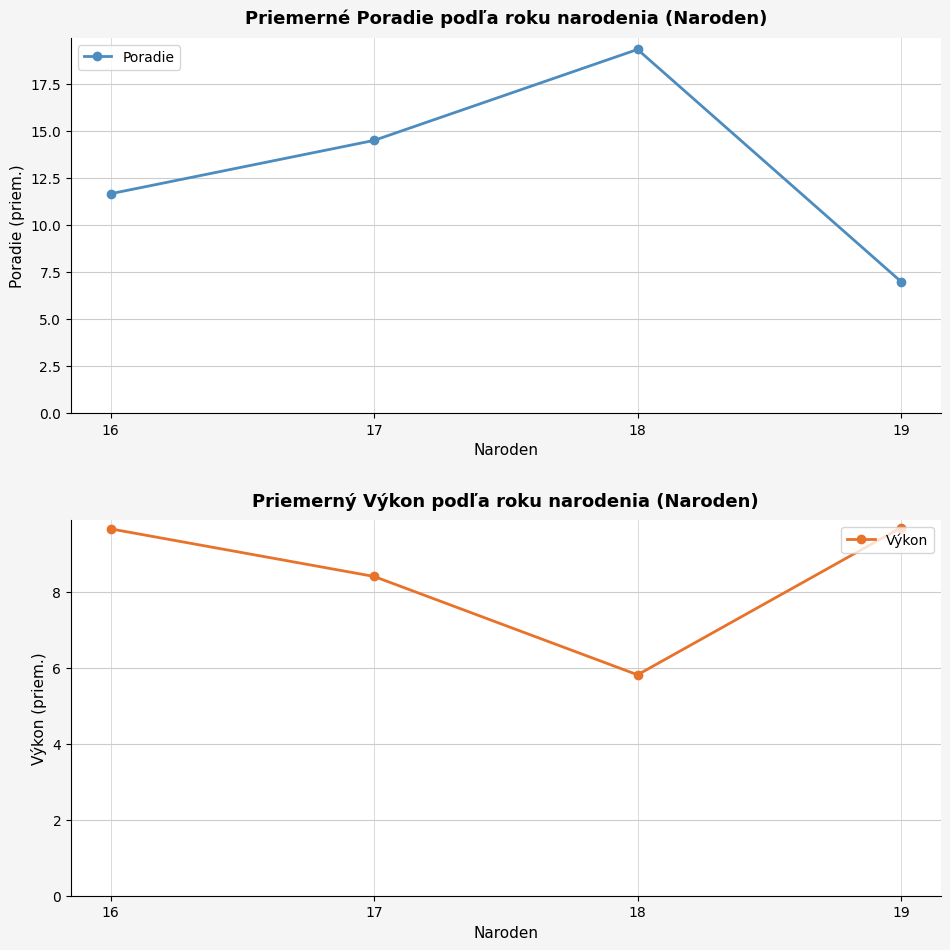

Which series has the largest total across all categories?

Poradie